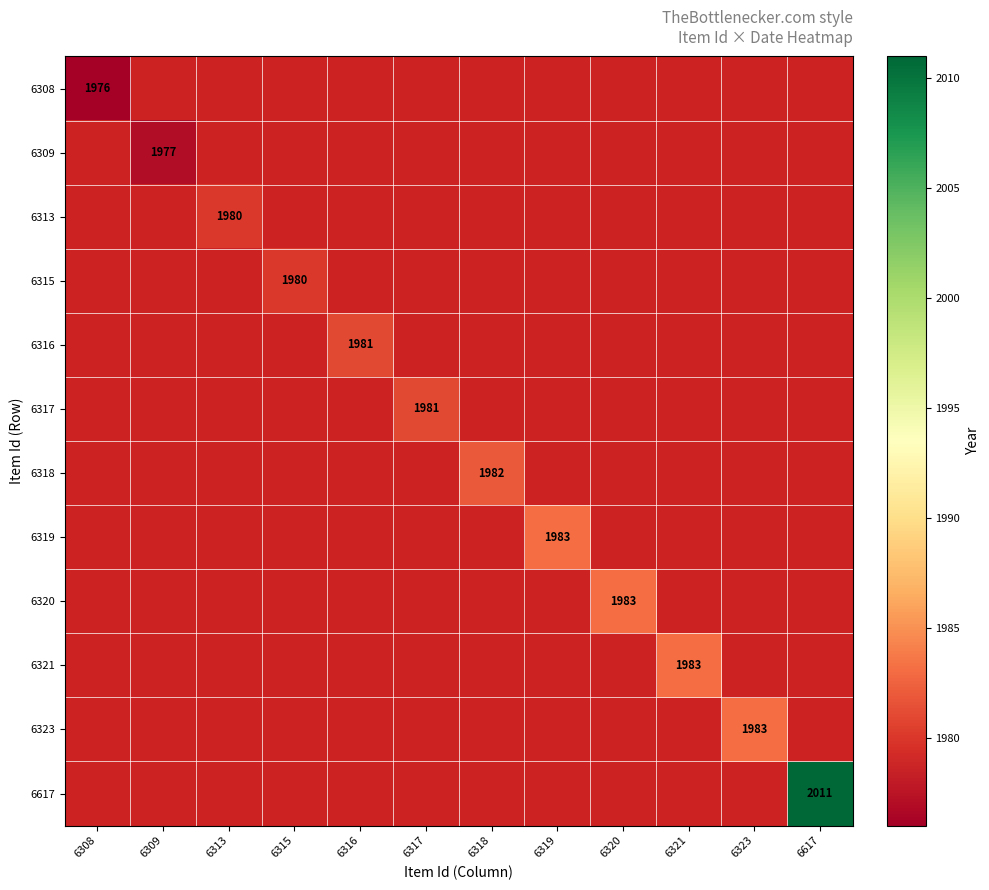

True or false: 6319 has a value of 1983 at 6319.

True